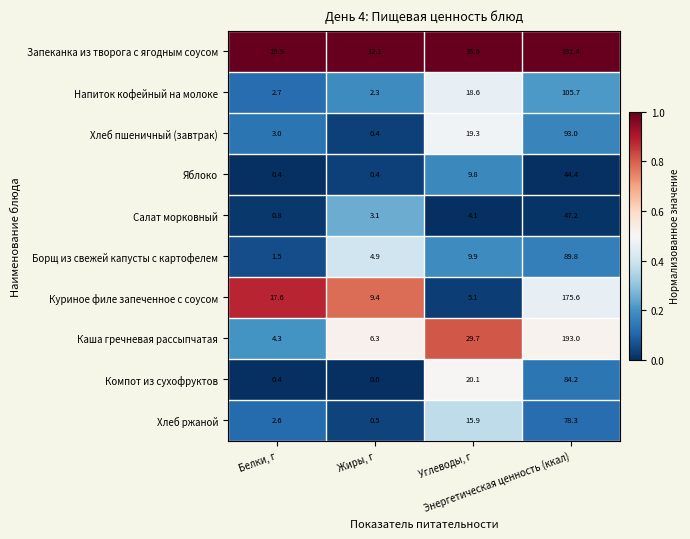

Rank the series by their maximum value, from lowest to highest.

Яблоко, Салат морковный, Хлеб ржаной, Компот из сухофруктов, Борщ из свежей капусты с картофелем, Хлеб пшеничный (завтрак), Напиток кофейный на молоке, Куриное филе запеченное с соусом, Каша гречневая рассыпчатая, Запеканка из творога с ягодным соусом